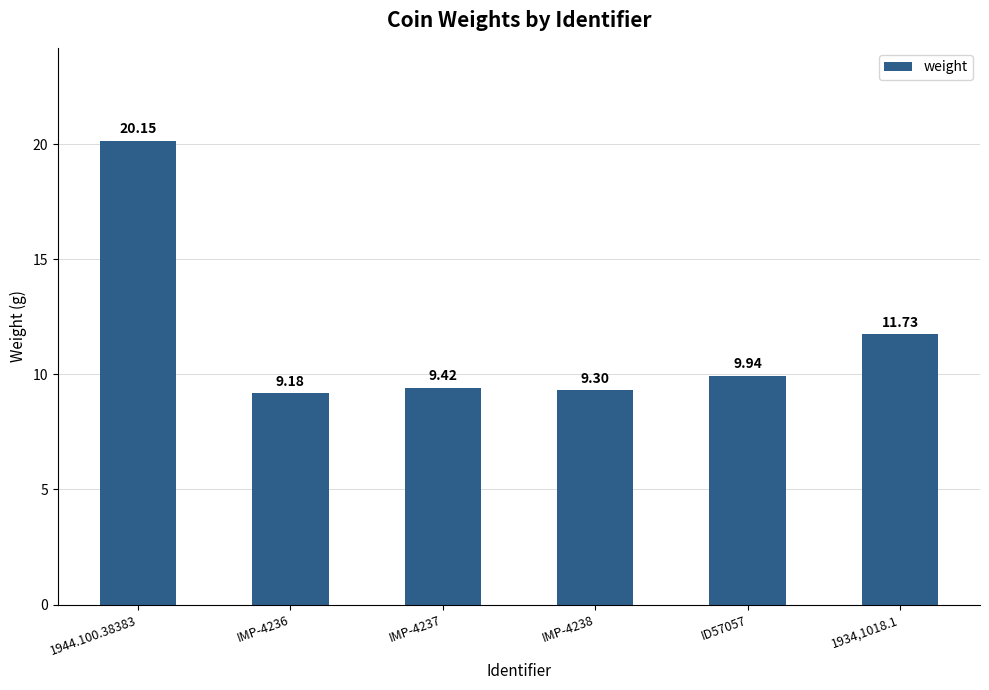

Rank the categories by value from highest to lowest.

1944.100.38383, 1934,1018.1, ID57057, IMP-4237, IMP-4238, IMP-4236